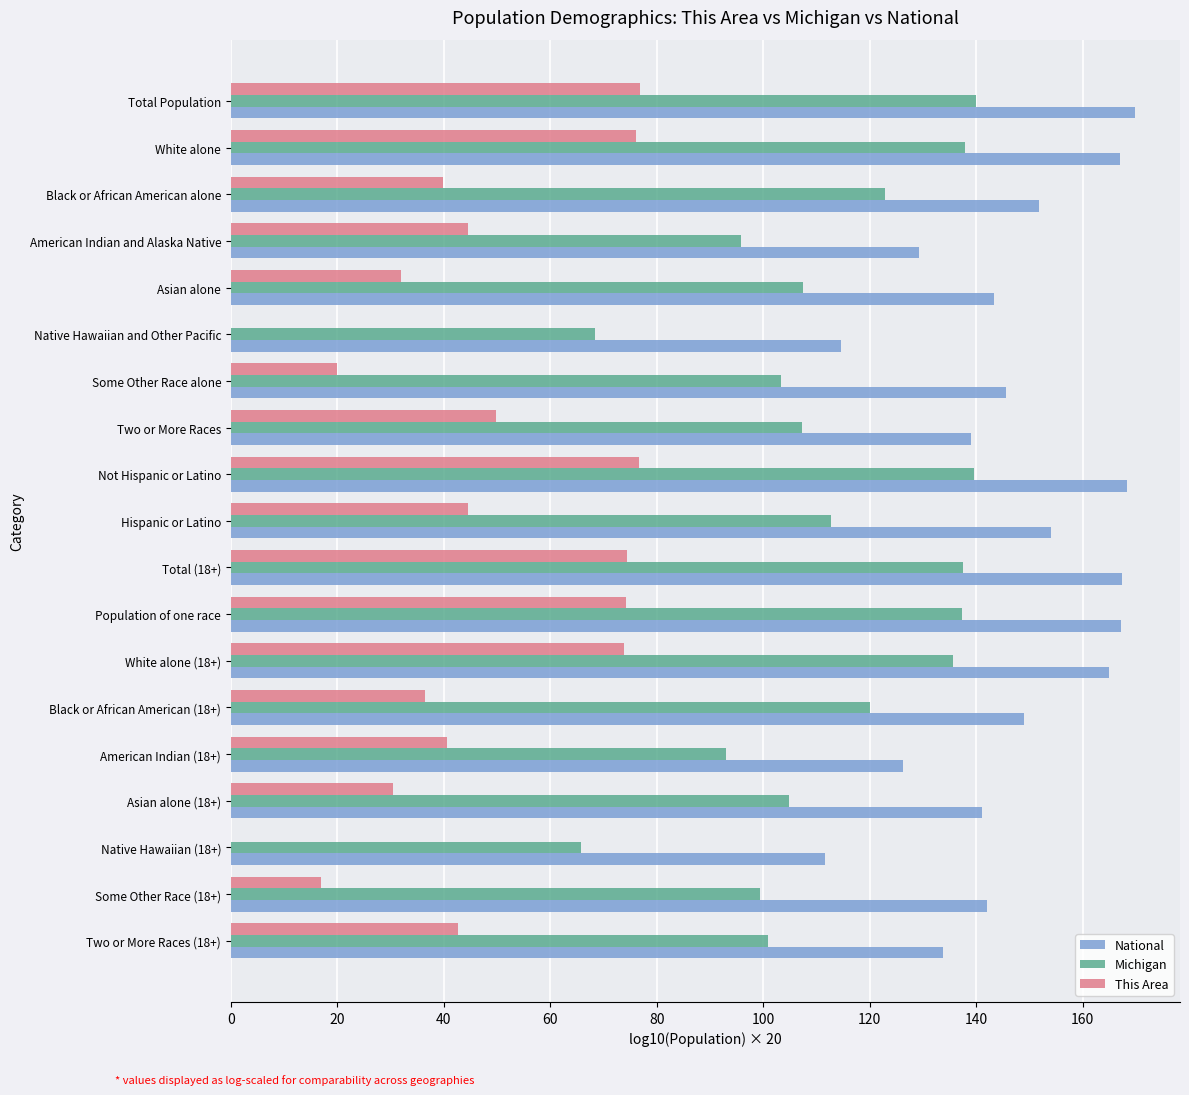

Is it true that National equals 133.7 at Two or More Races (18+)?

True